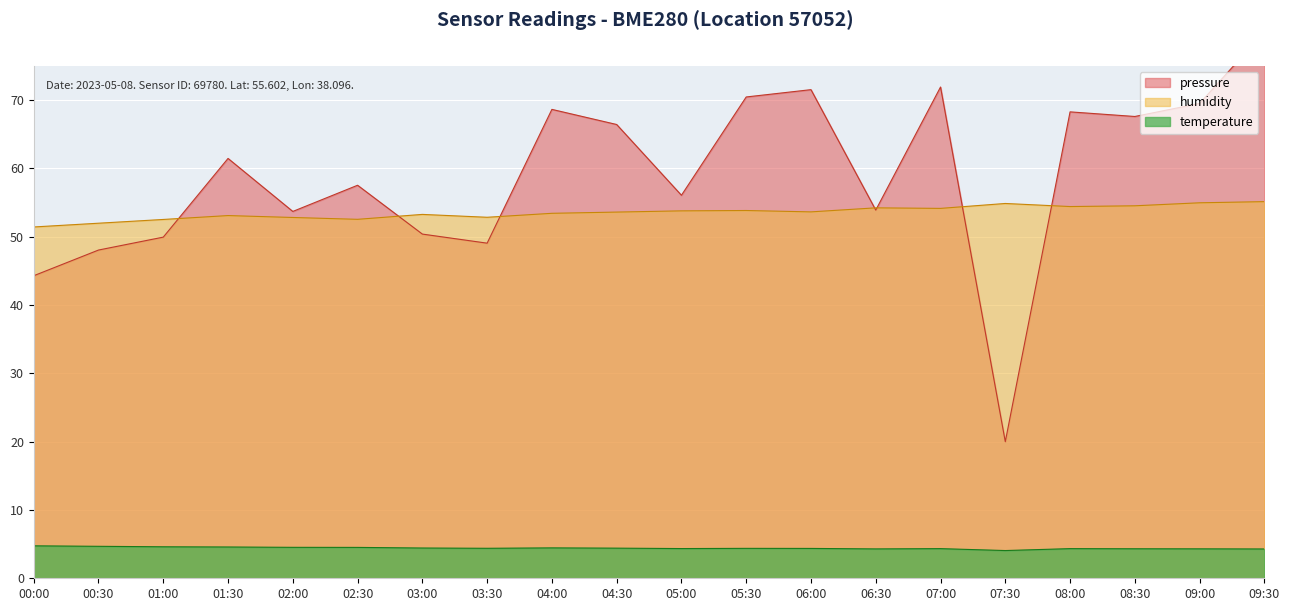

What is the spread (max minus min) of values at 05:30?

66.1